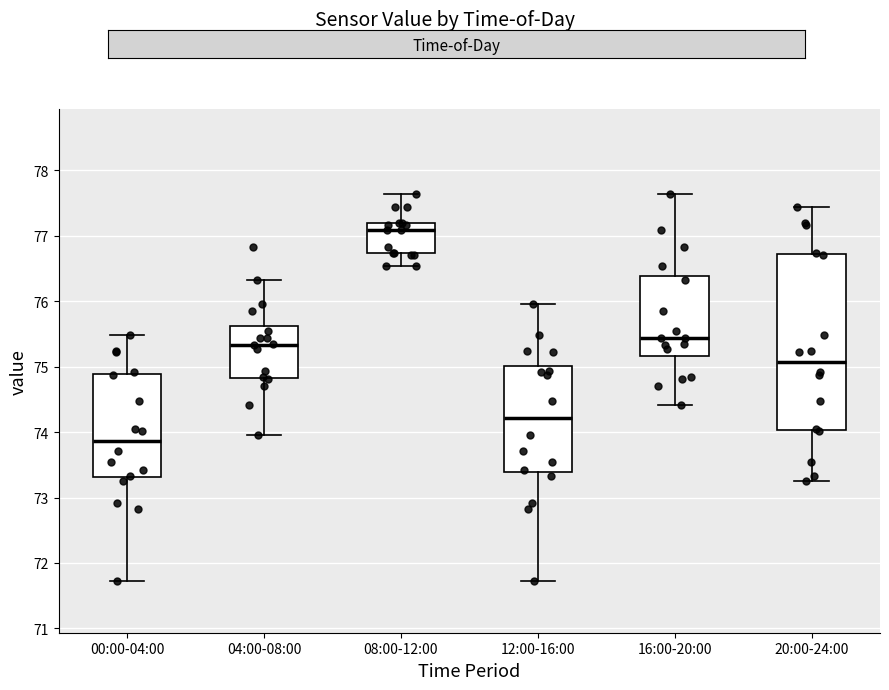

Which box's median line is the lowest?

00:00-04:00